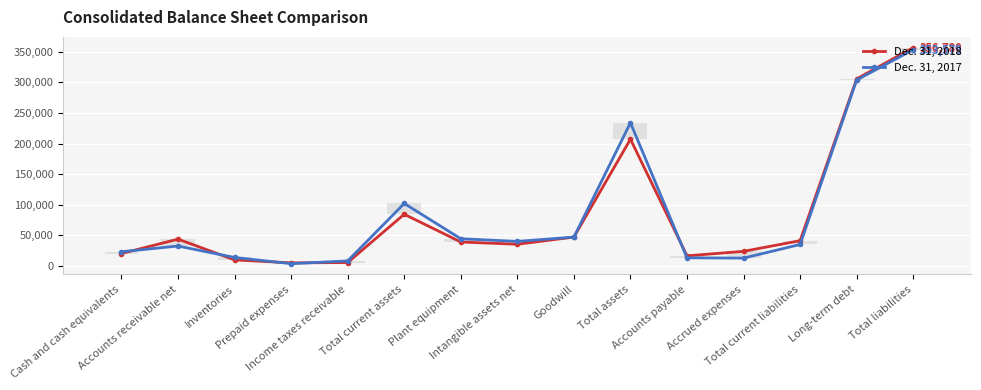

Count the number of data series in this chart.

2